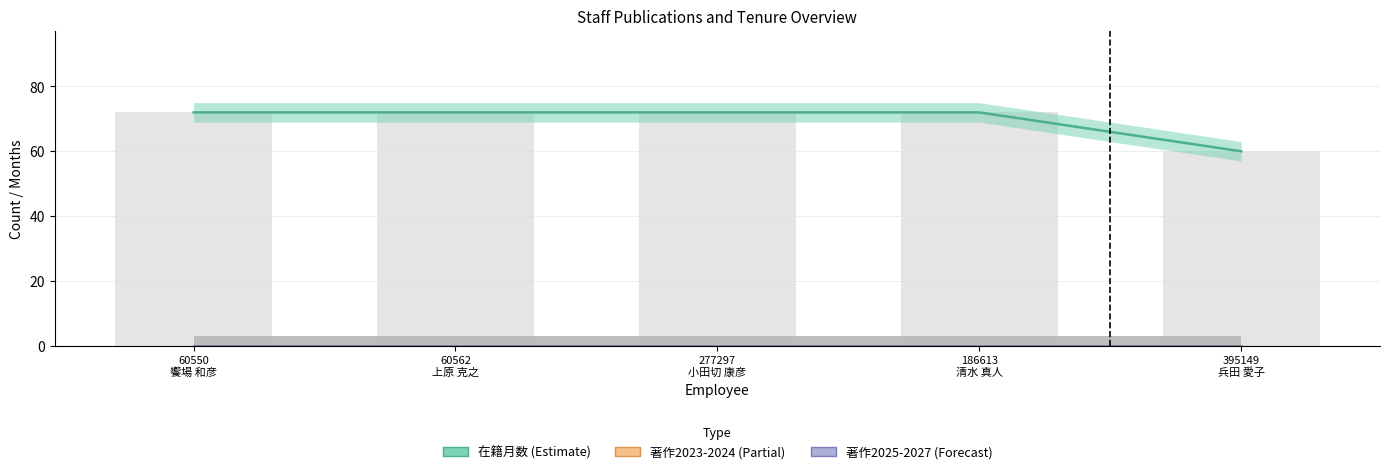

Reading left to right, list all the values displayed in this chart.

在籍月数: 72	72	72	72	60
著作2023: 0	0	0	0	0
著作2024: 0	0	0	0	0
著作2025: 0	0	0	0	0
著作2026: 0	0	0	0	0
著作2027: 0	0	0	0	0